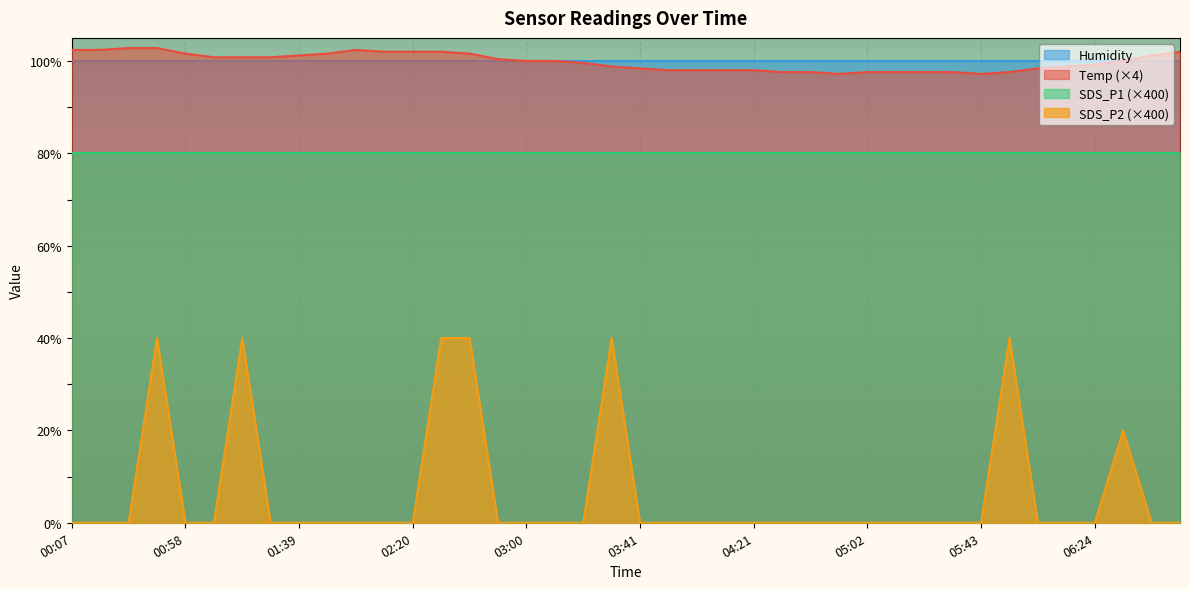

Read the Temp value at 02:10.

102.0